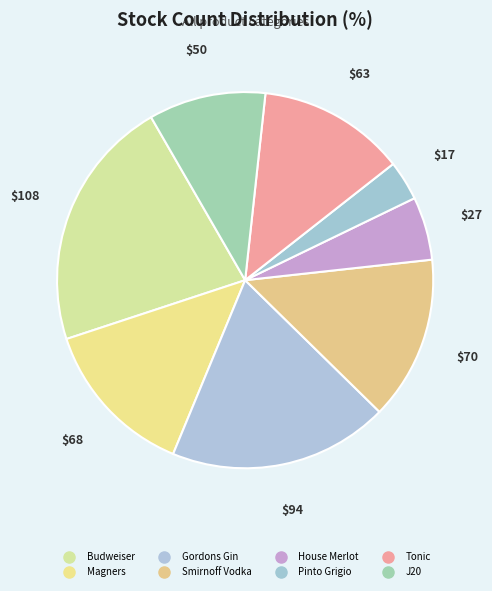

To the nearest percent, what percentage of the pie is Pinto Grigio?

3%